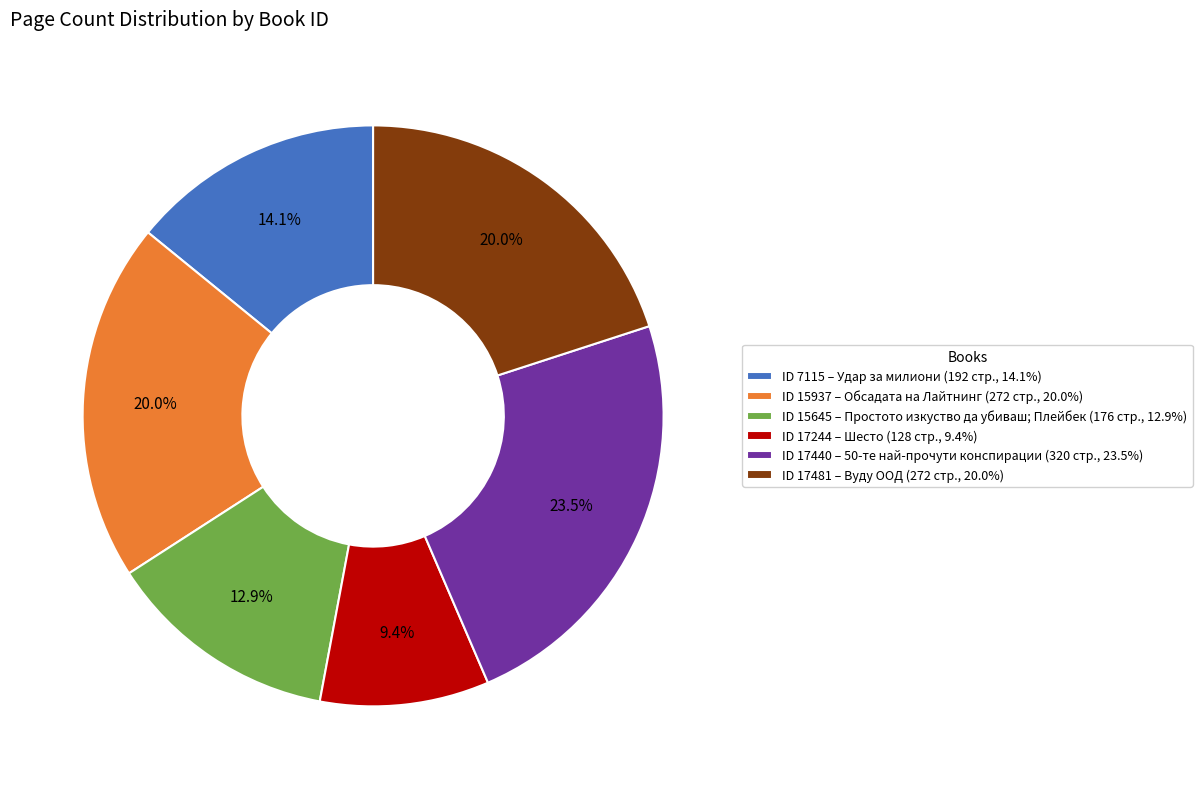

Do ID 15937 – Обсадата на Лайтнинг (272 стр., 20.0%) and ID 7115 – Удар за милиони (192 стр., 14.1%) together represent more than half of the pie?

No